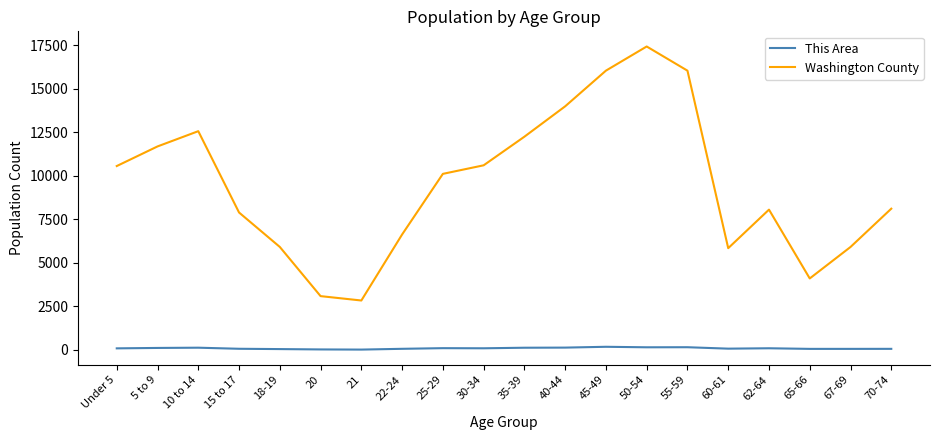

The value of Washington County at 21 is 4348. True or false?

False